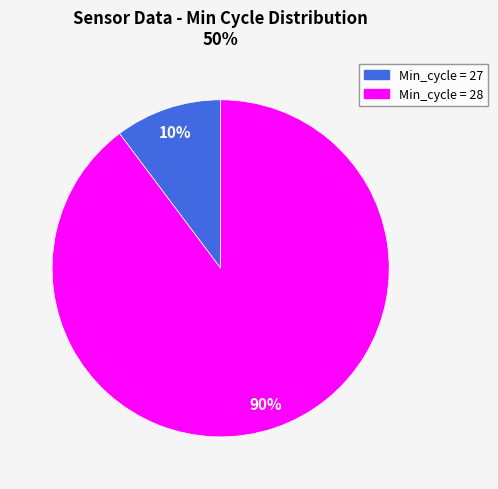

How many slices are in this pie chart?

2